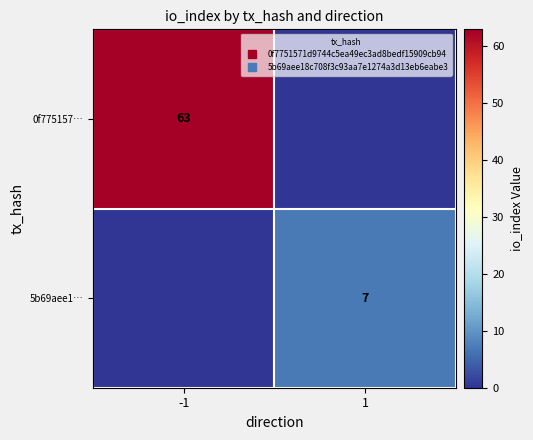

At which label is 0f775157… closest to 31?

1